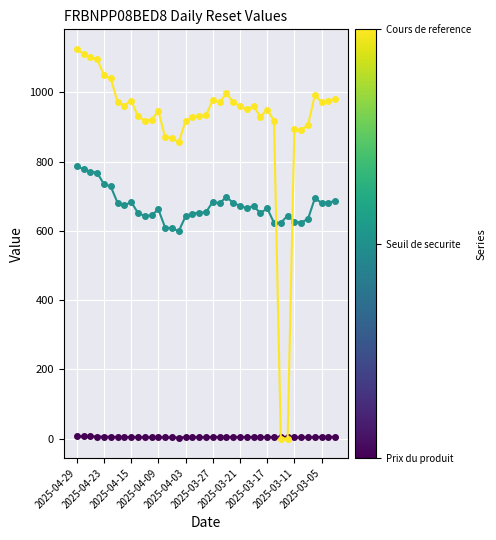

What is the greatest value displayed?

1125.6